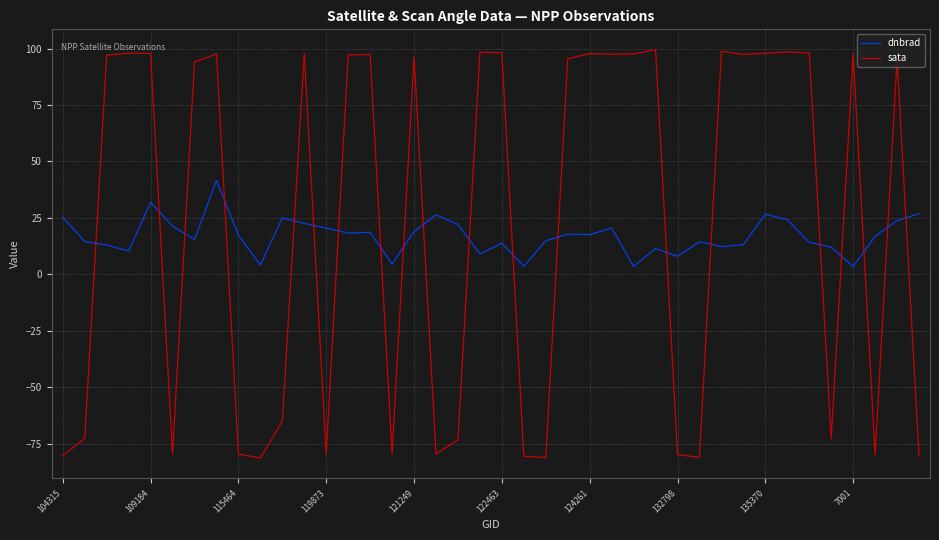

What is the lowest value of the sata series?

-81.4